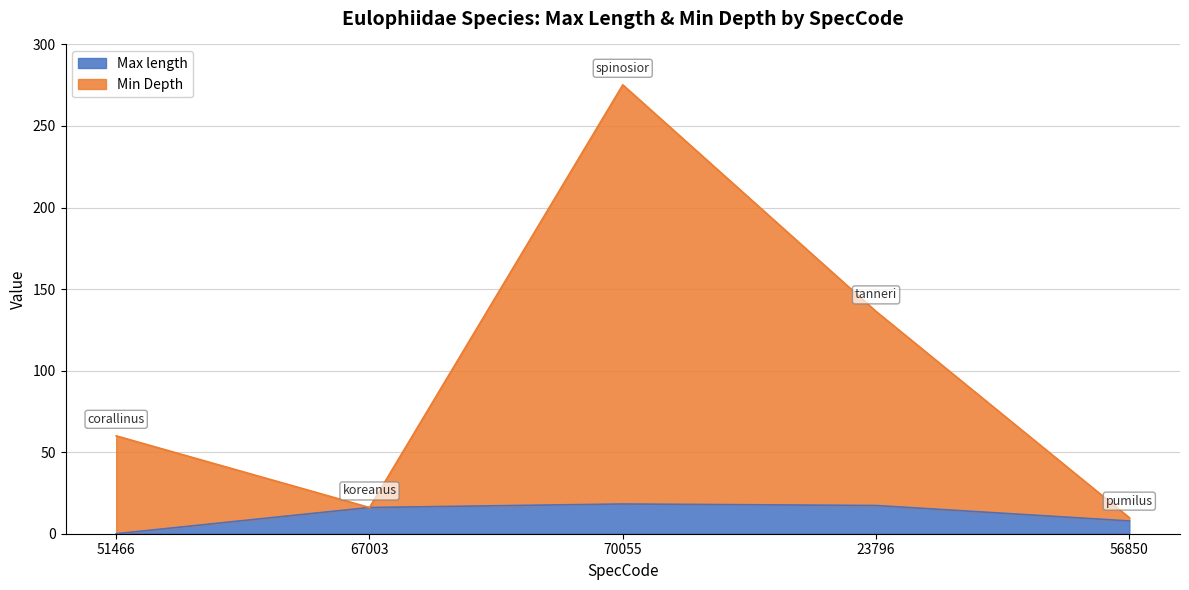

What are all the series names shown in the legend?

Max length, Min Depth